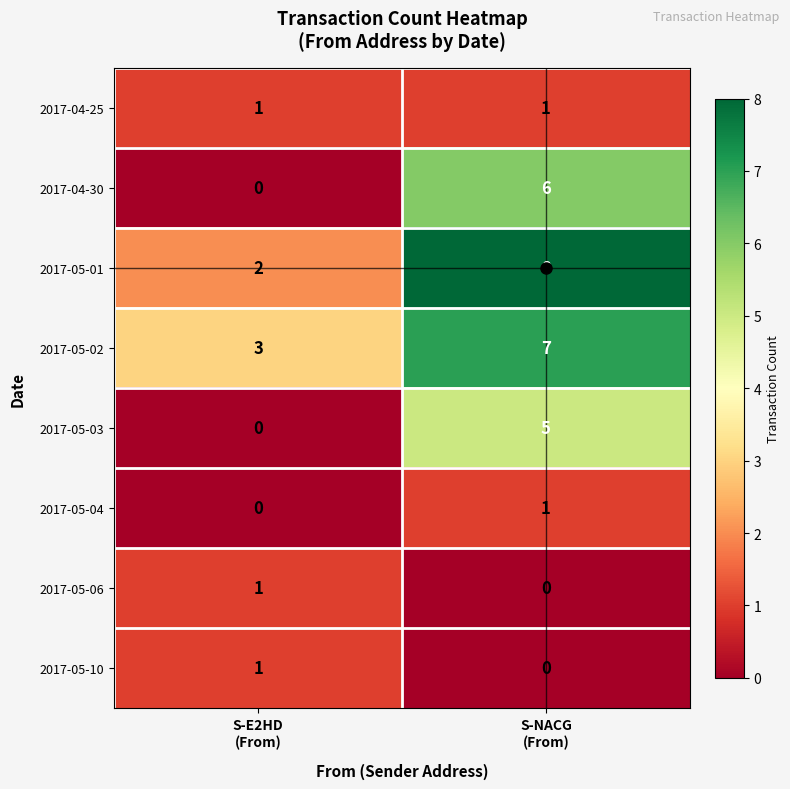

What is the greatest value displayed?

8